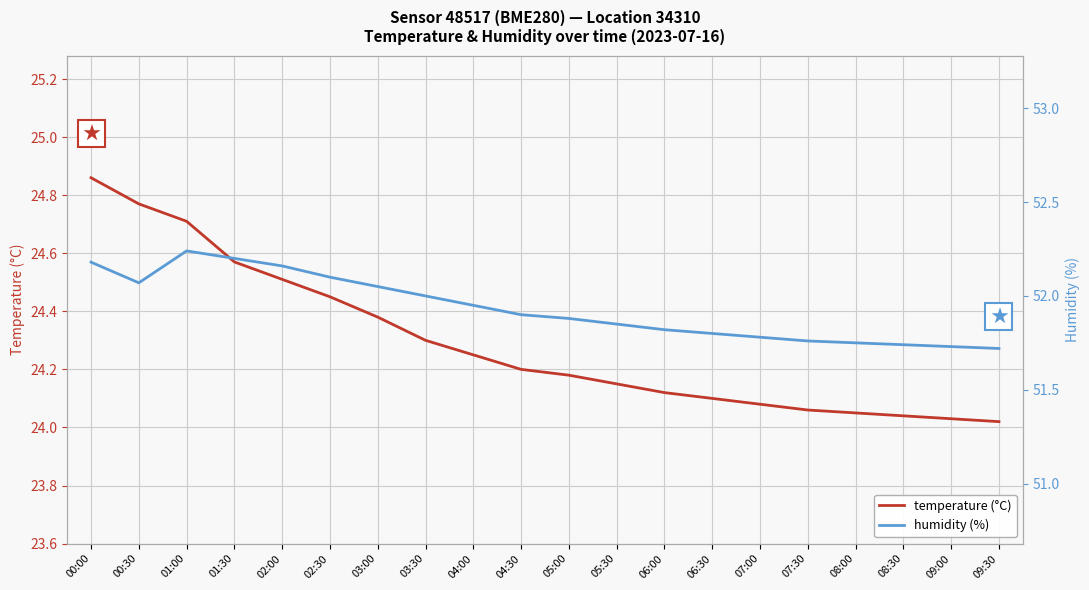

How many lines are shown in the chart?

2